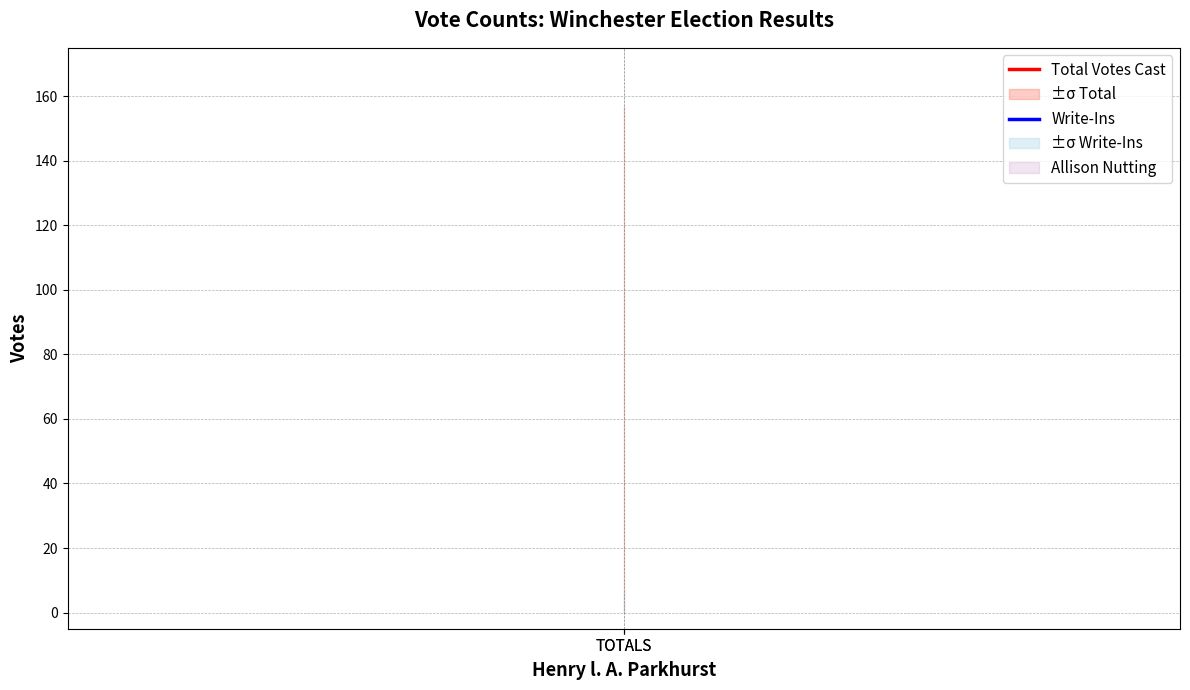

What is the sum of the Total Votes Cast values at TOTALS and TOTALS?

314